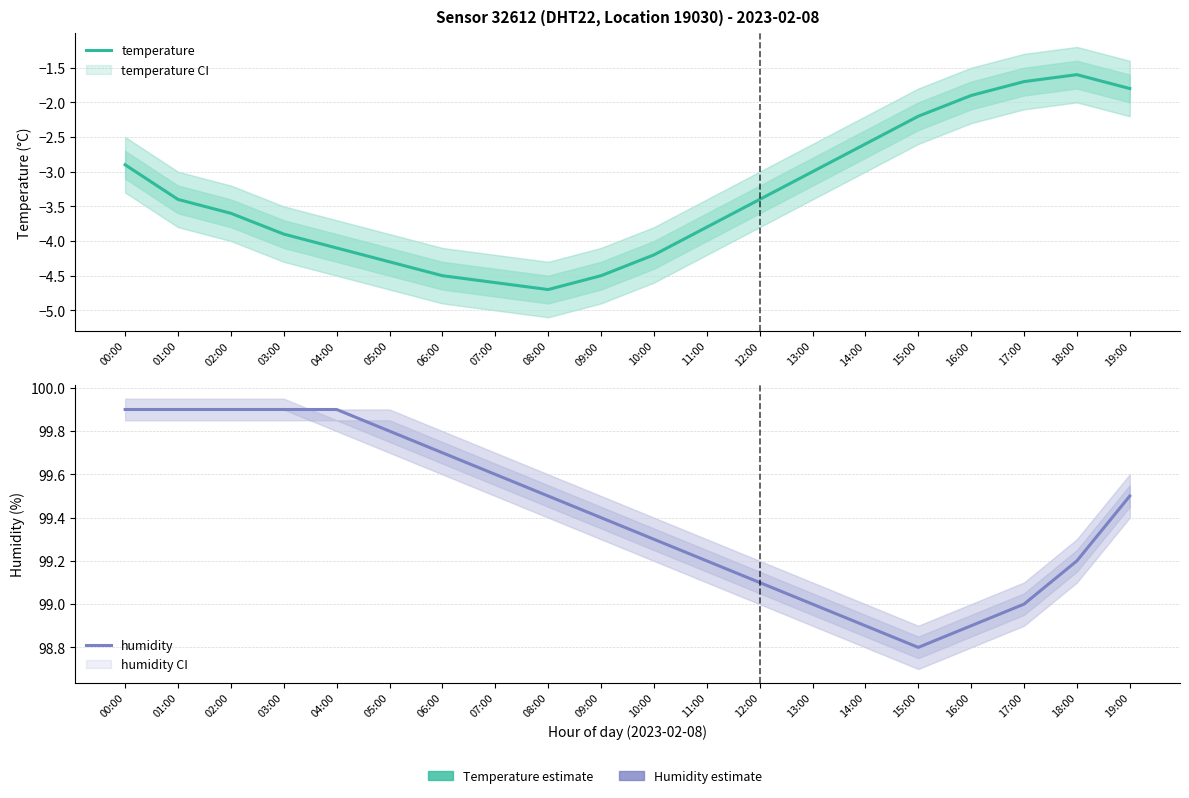

True or false: humidity and temperature cross at least once.

False